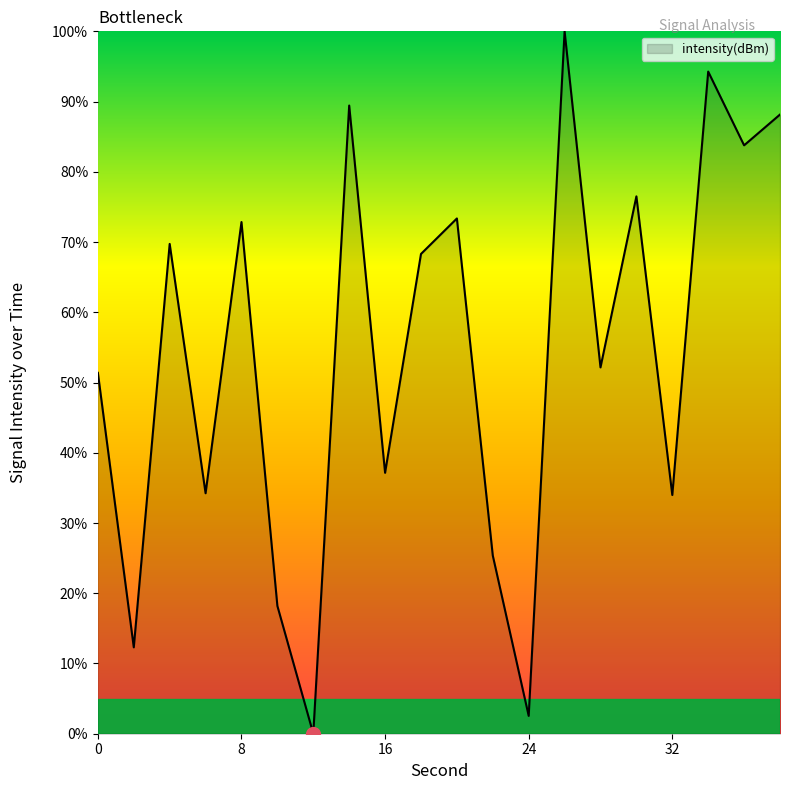

How many values are below 68?

10